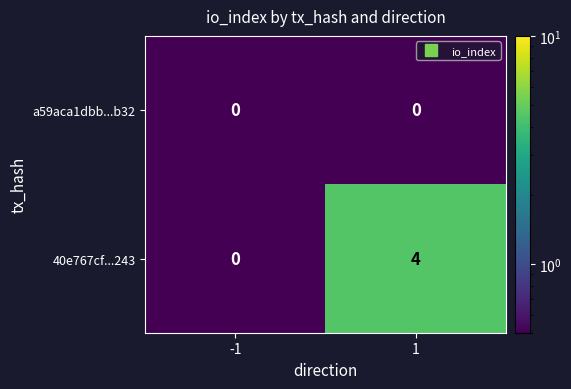

What is the total value across all series at -1?

0